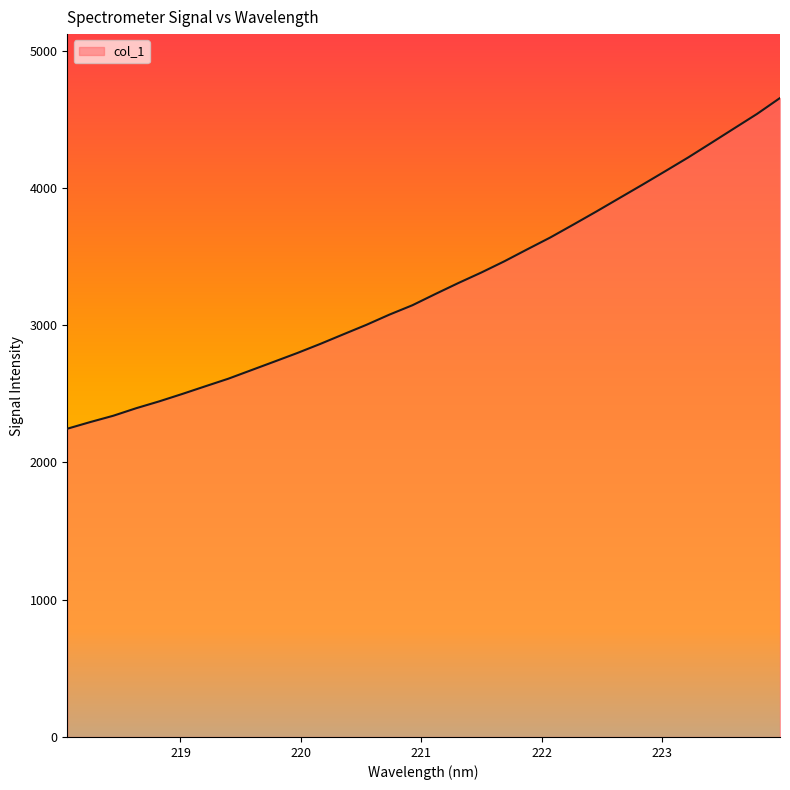

What is the average value?

3281.2